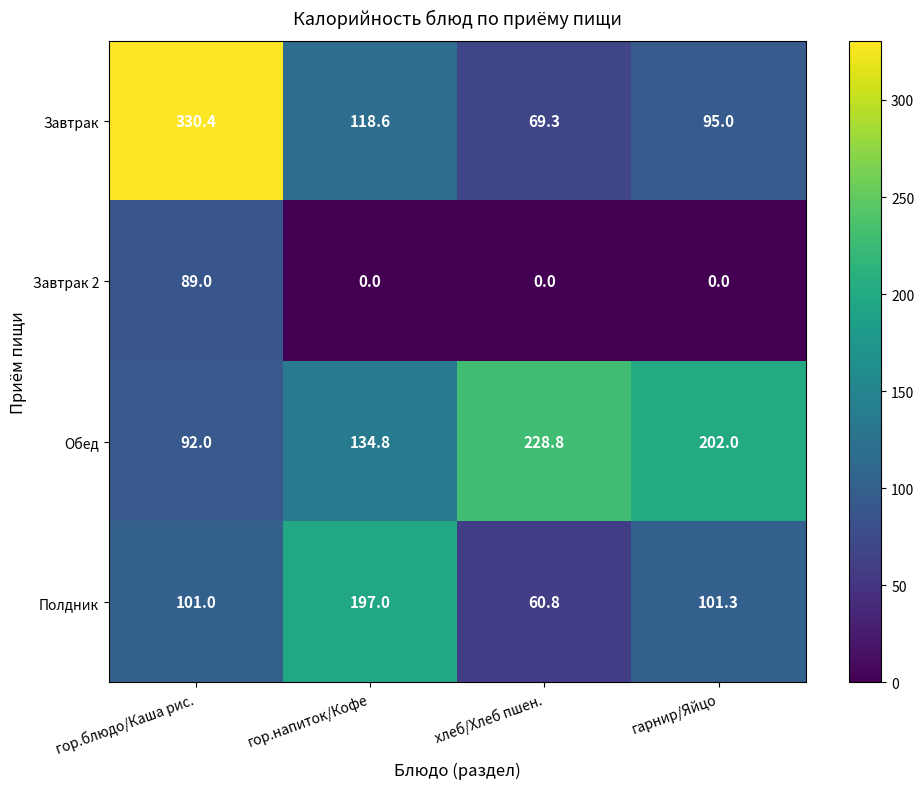

True or false: Обед has a value of 202.0 at гарнир/Яйцо.

True